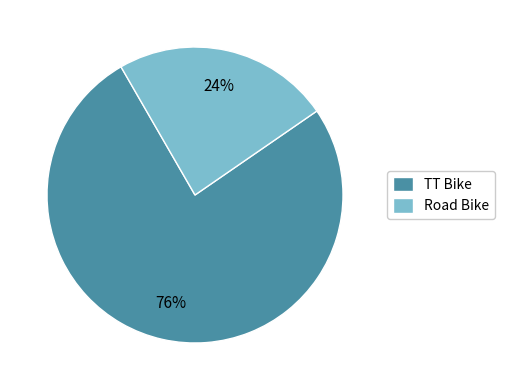

The TT Bike slice represents 61% of the pie. True or false?

False